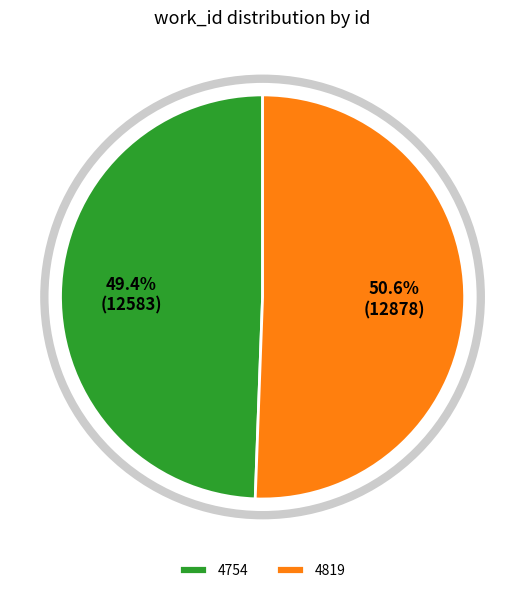

Do 4819 and 4754 together represent more than half of the pie?

Yes